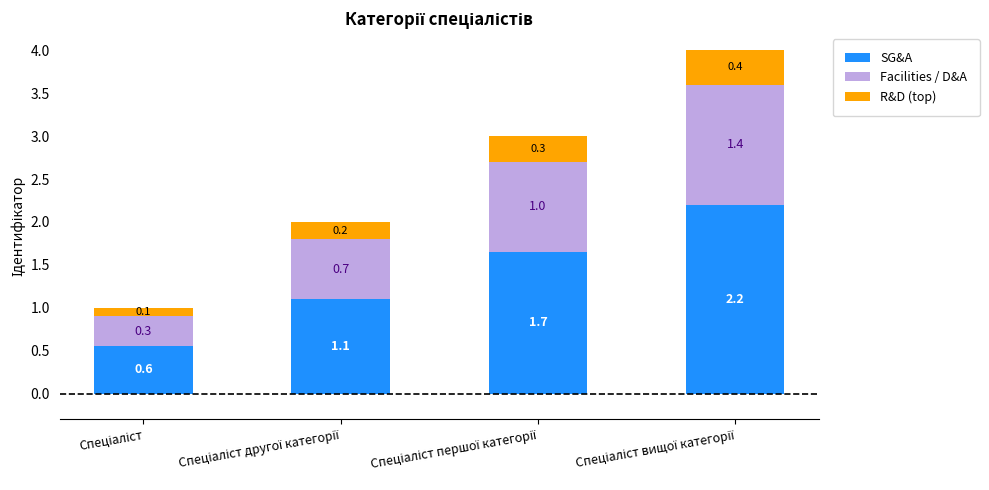

Count the number of categories in the chart.

4